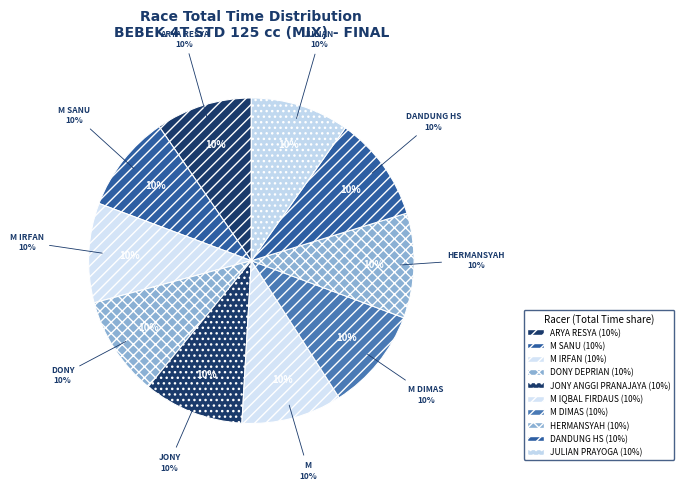

To the nearest percent, what is the combined percentage of HERMANSYAH and M IQBAL FIRDAUS?

20%